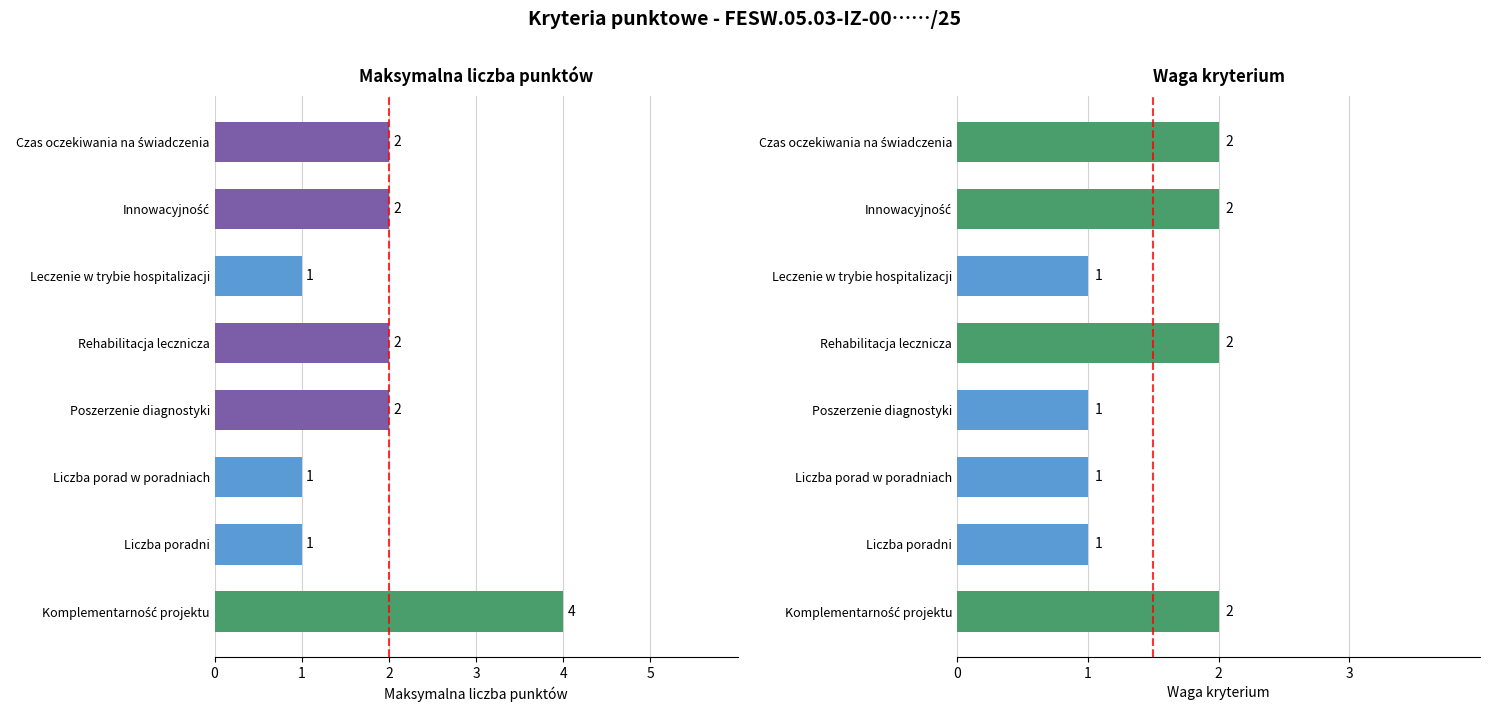

What is the minimum value shown in the chart?

1